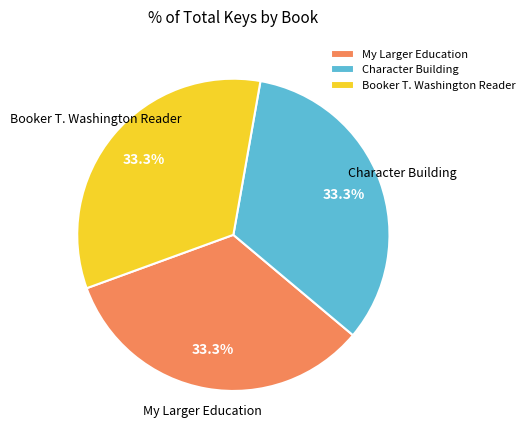

Is there a majority slice in this chart?

No